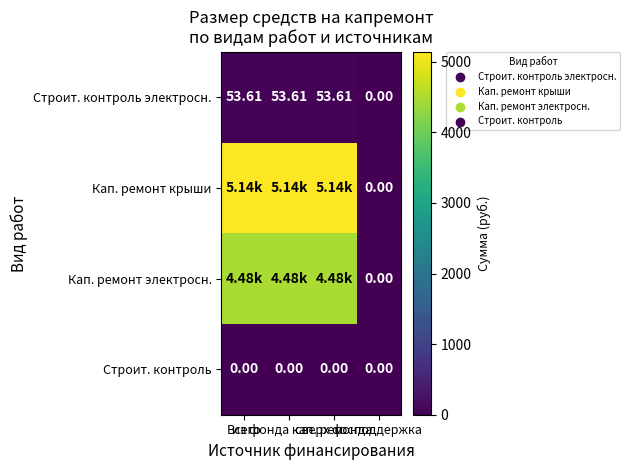

At how many categories does at least one series exceed 2684?

3